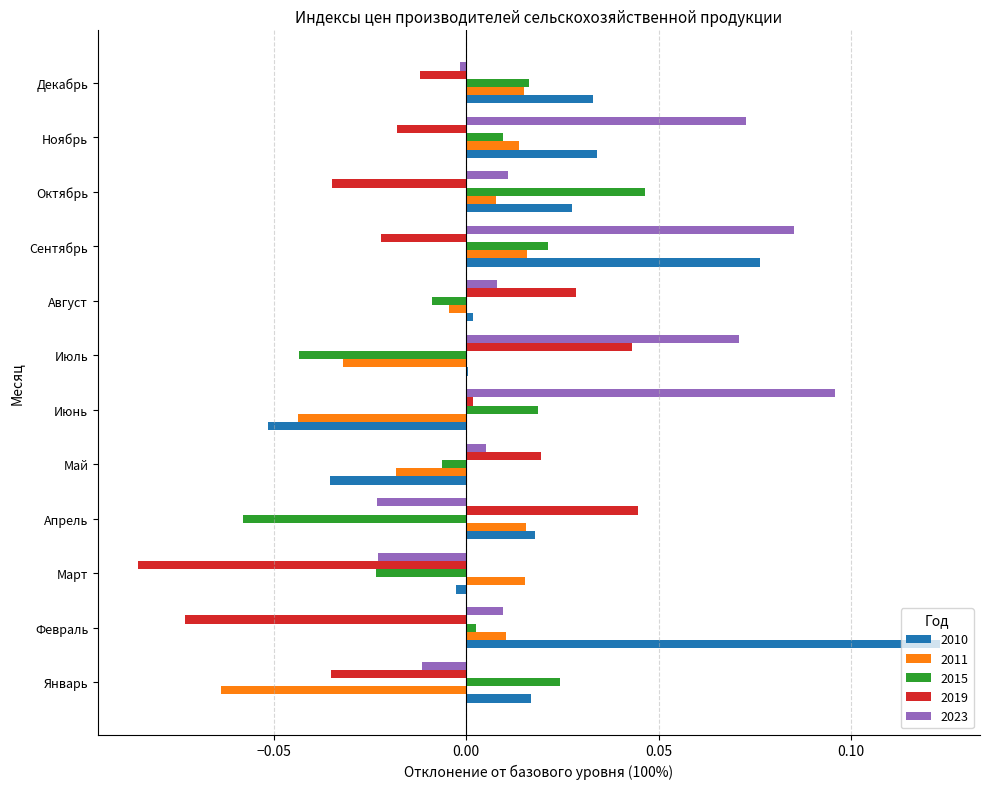

Is it true that 2011 equals 0.0 at Ноябрь?

True